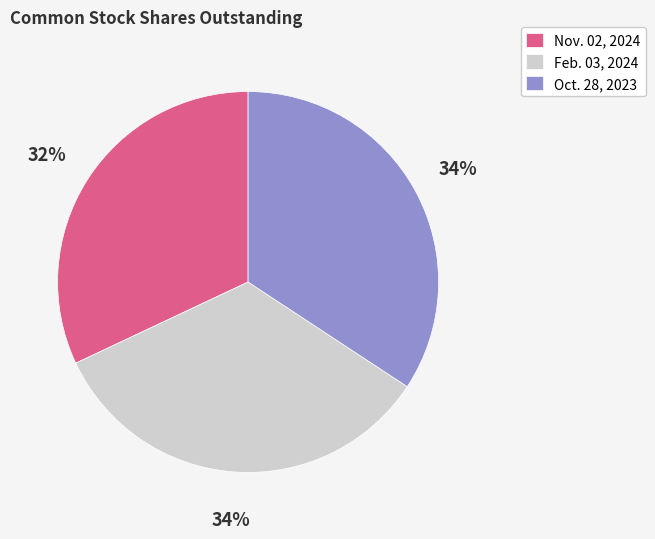

What percentage is the Oct. 28, 2023 slice, to the nearest percent?

34%